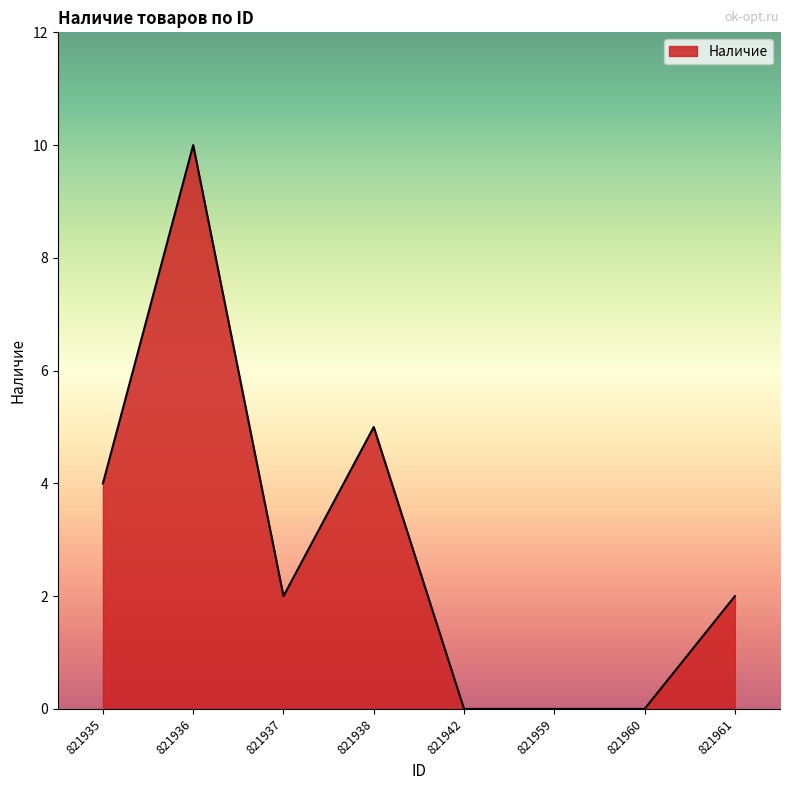

The chart shows a value of 5 at 821938. True or false?

True